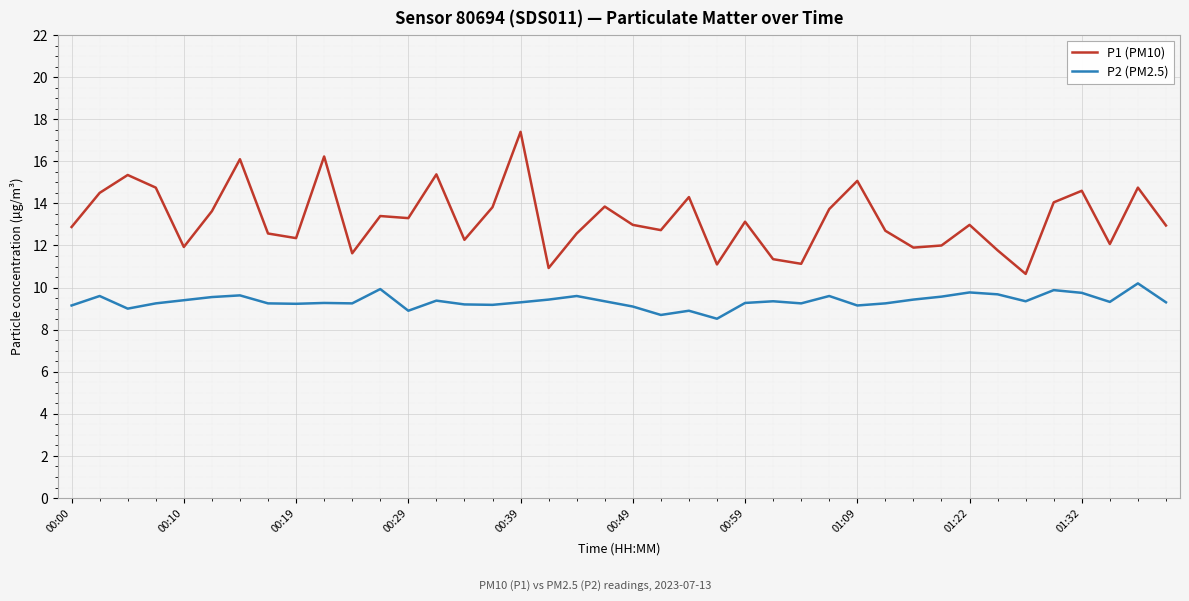

What is the minimum value shown in the chart?

8.5